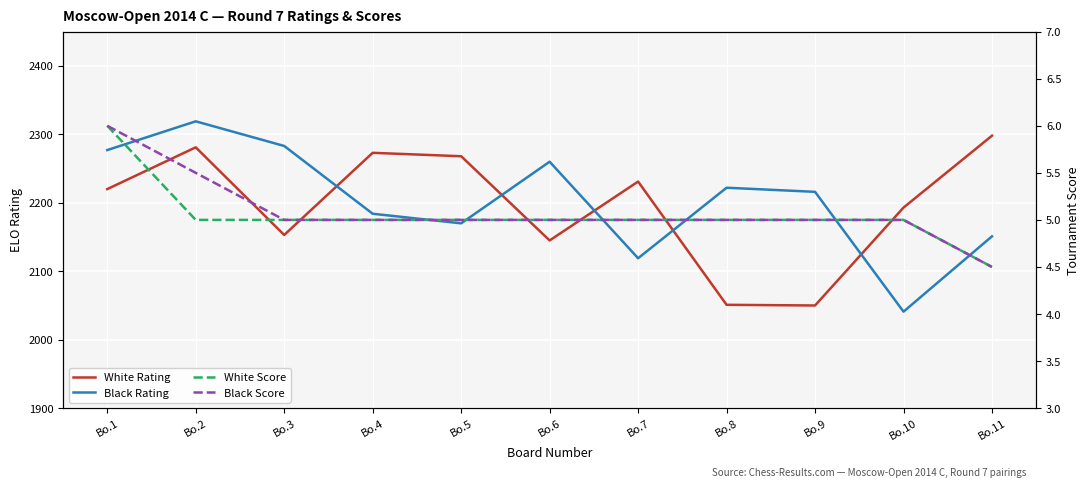

True or false: White Rating and White Score intersect in this chart.

False